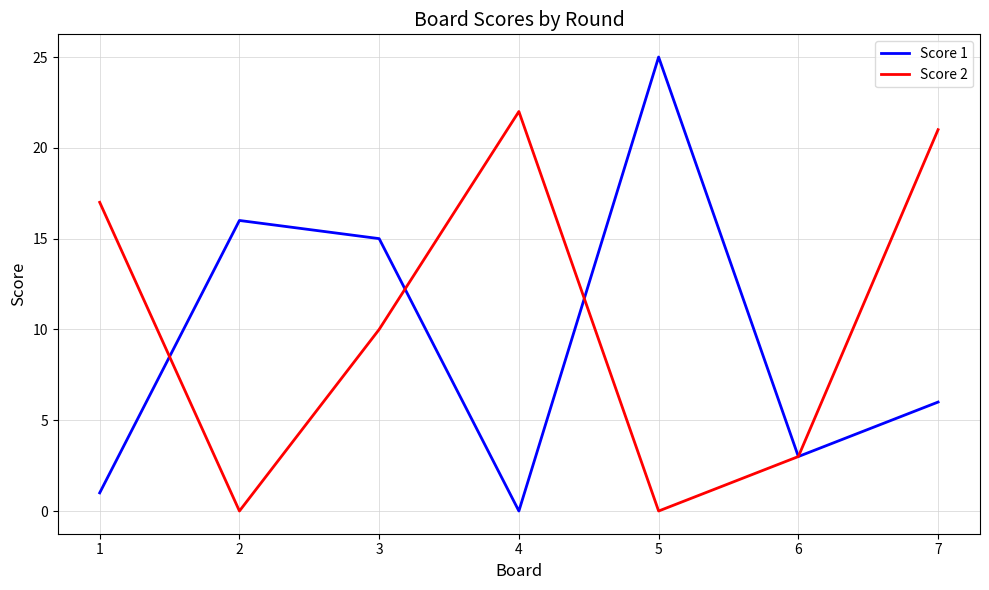

True or false: Score 2 and Score 1 cross at least once.

True